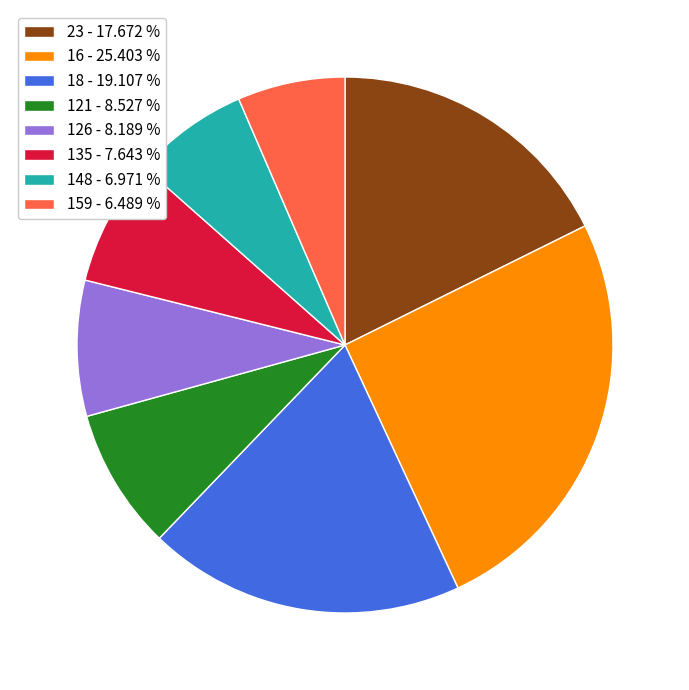

Do 148 - 6.971 % and 18 - 19.107 % together represent more than half of the pie?

No